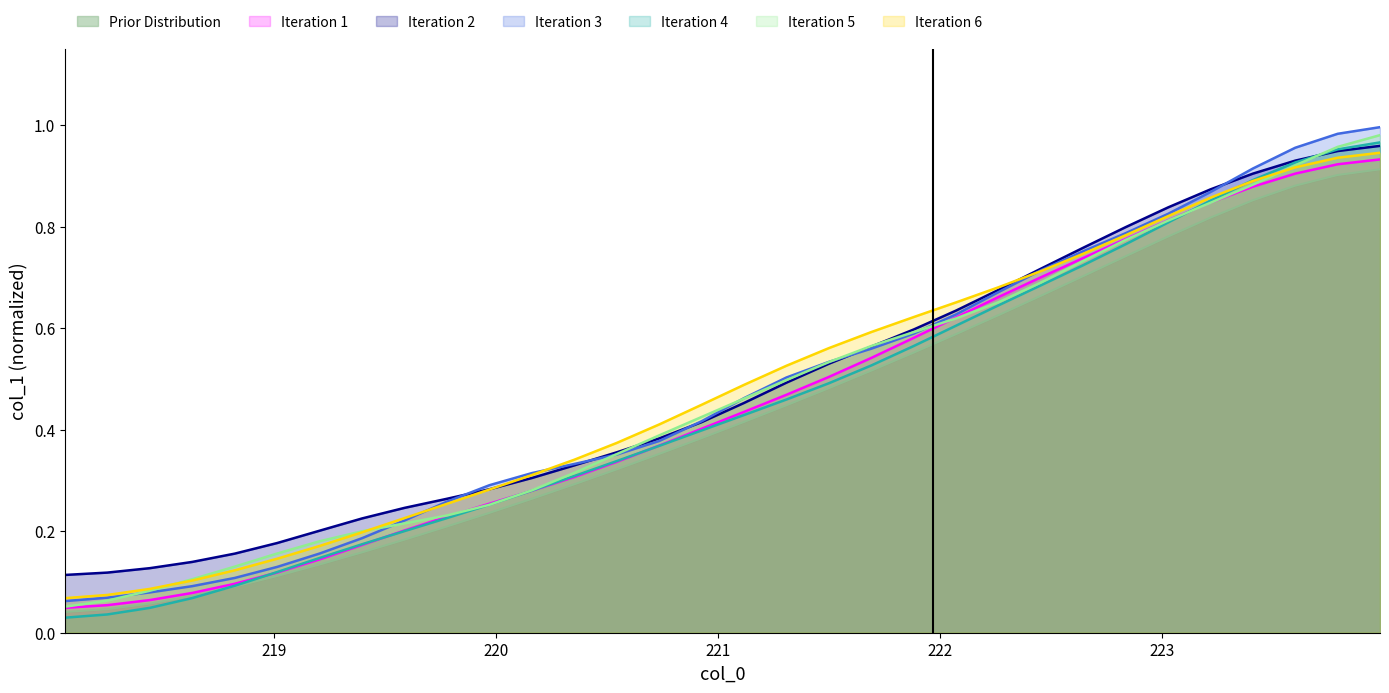

True or false: x has more than 1 interior local peaks.

False